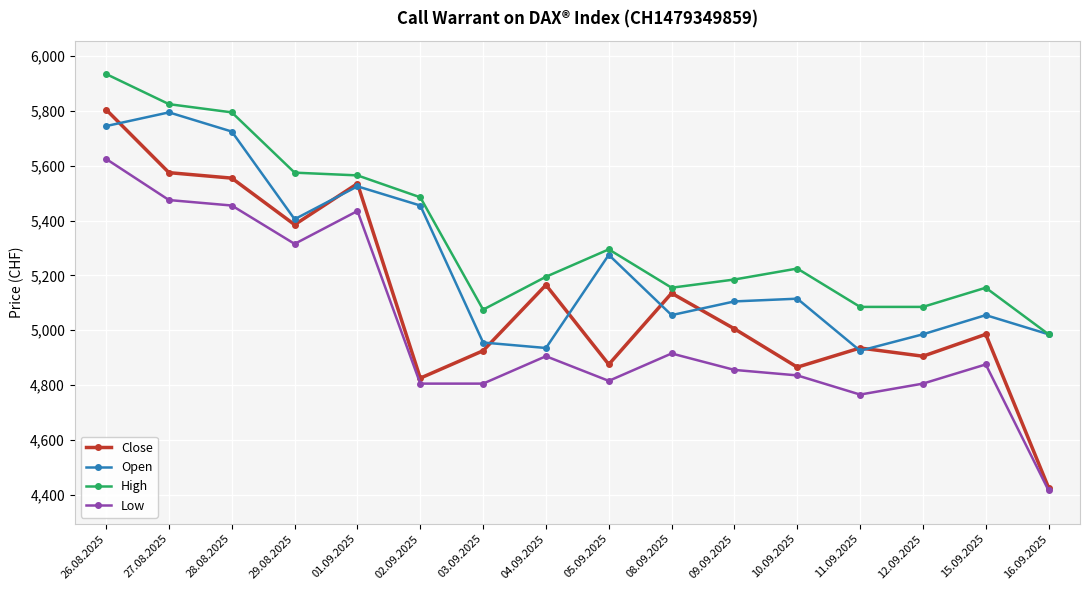

True or false: Close has more than 1 points higher than both neighbors.

True